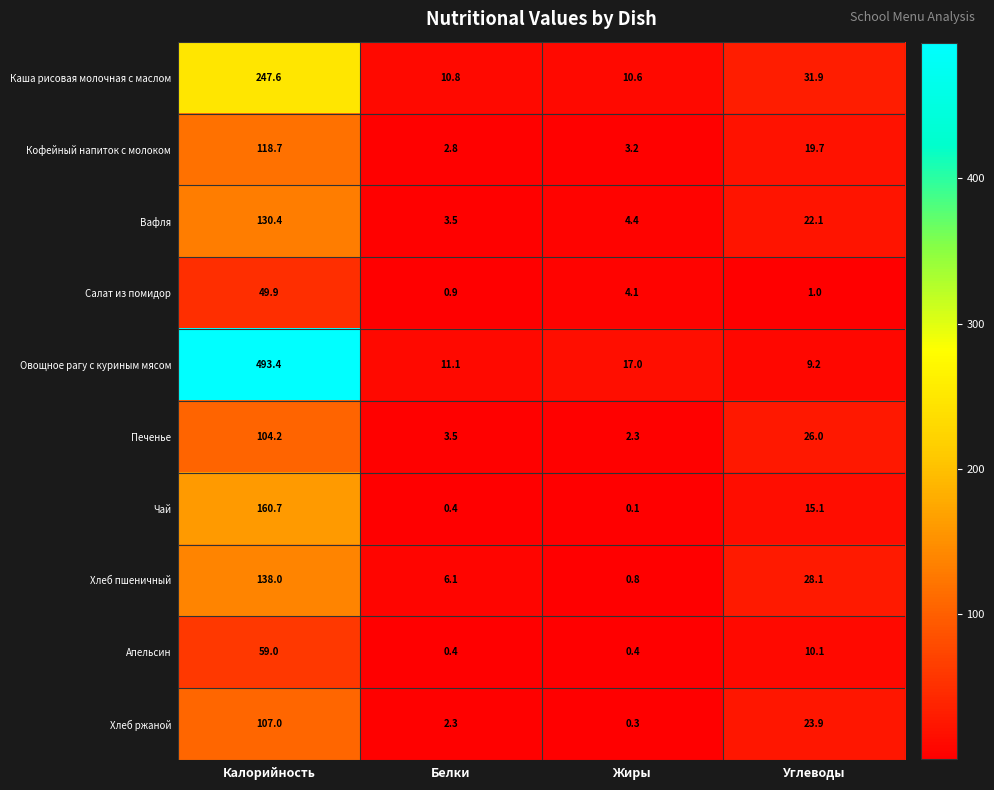

What is the total value across all series at Углеводы?

187.1